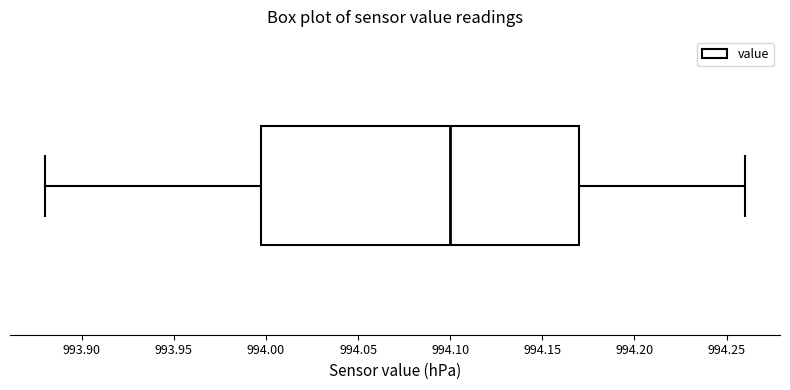

Where does the left whisker of the box end on the x-axis? The values are not printed on the chart, so give them approximately, as read against the axis.

993.88